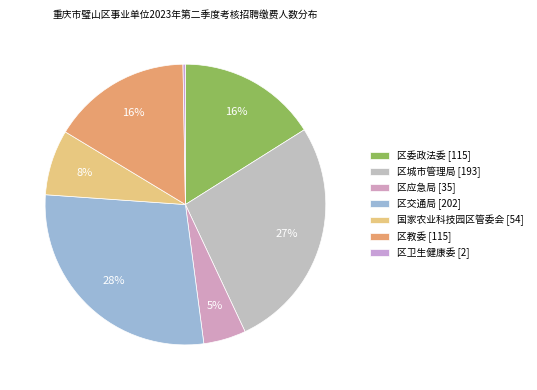

To the nearest percent, what is the difference between the largest and smallest slice percentages?

28%